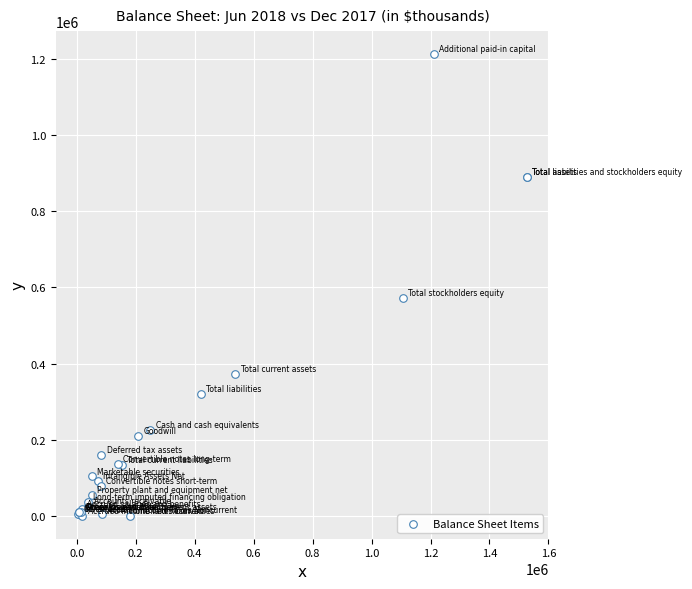

What Y value in the scatter plot is closest to 606528?

571584